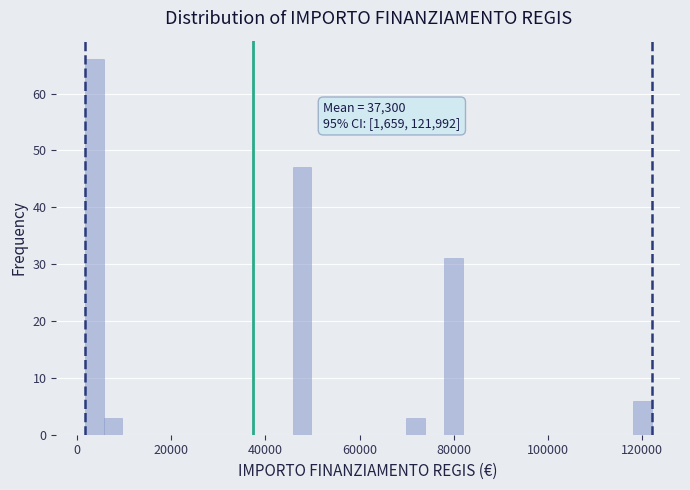

Around what value on the x-axis is the tallest bar? Give the approximate position of its centre, as read against the axis.

4000